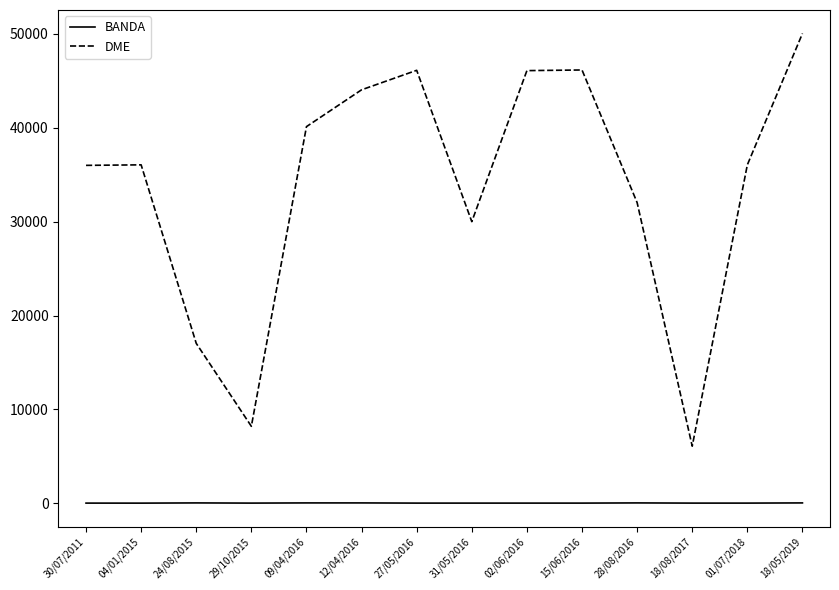

The BANDA series shows 20 at 31/05/2016. True or false?

True